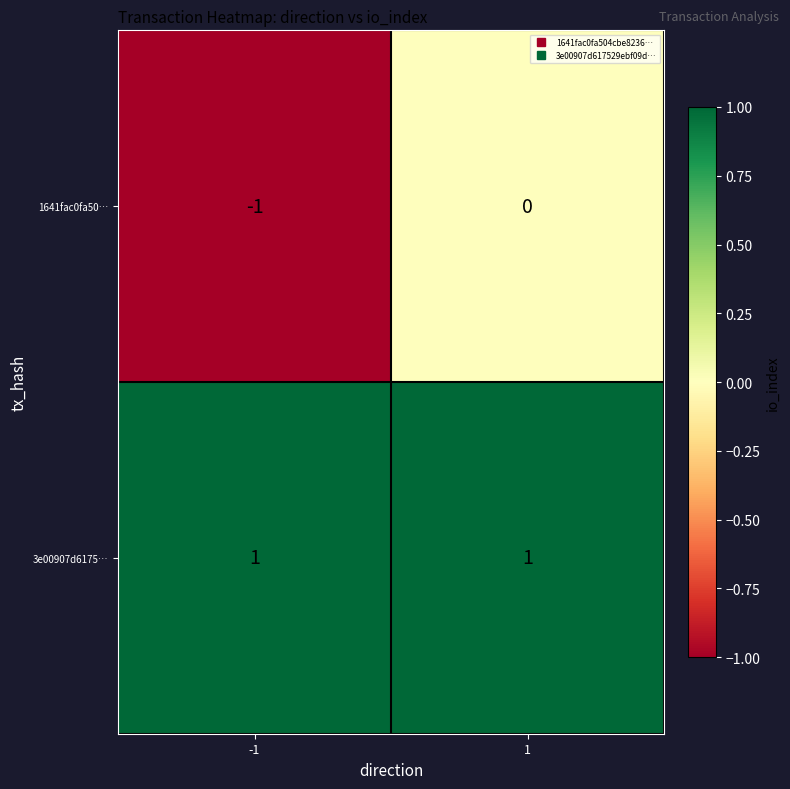

The 1641fac0fa50… series shows -1 at 1. True or false?

False